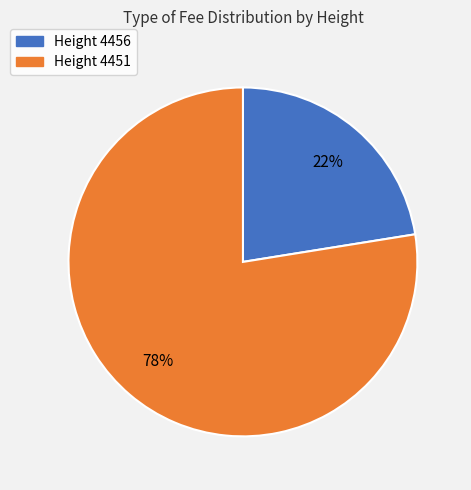

To the nearest percent, what is the average slice percentage?

50%